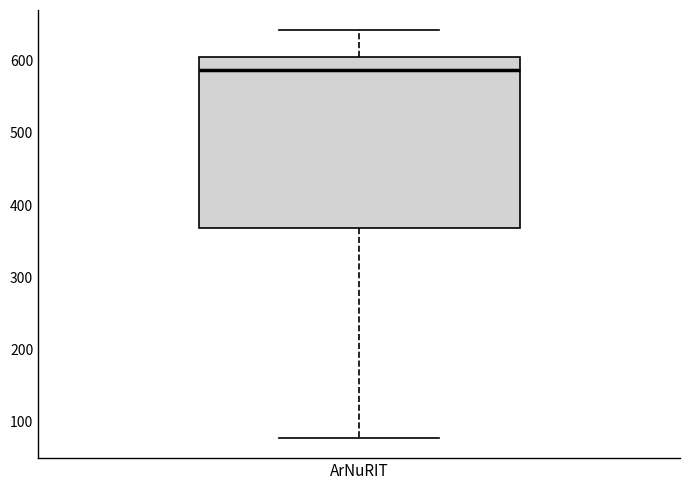

Transcribe this box plot: give where the median line is, the range the box spans, and where the two whiskers end, as read against the y-axis. The values are not printed on the chart, so give them approximately, as read against the axis.

median 590, box 370 to 610, whiskers 80 to 640